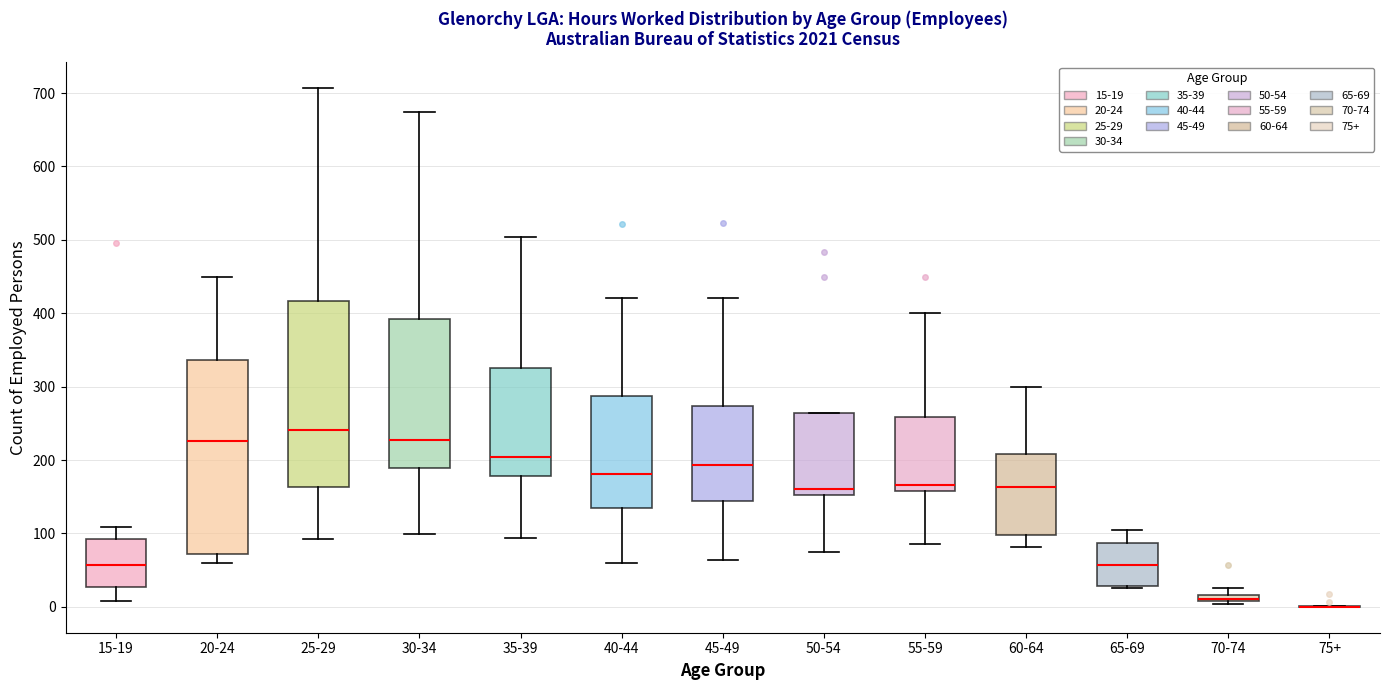

Which box is the tallest, from its lower edge to its upper edge?

20-24